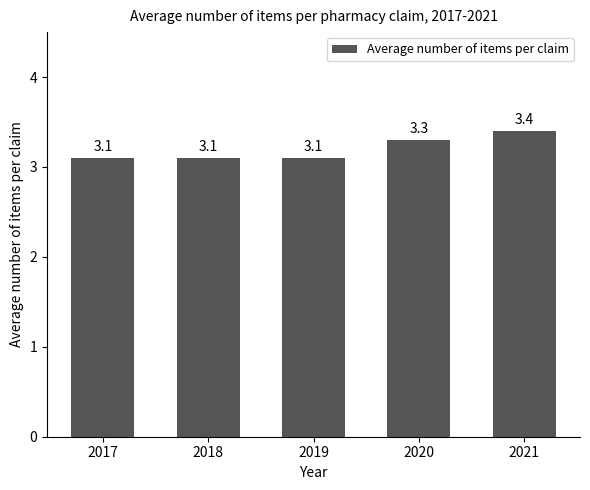

What is the difference between the maximum and second lowest values?

0.3